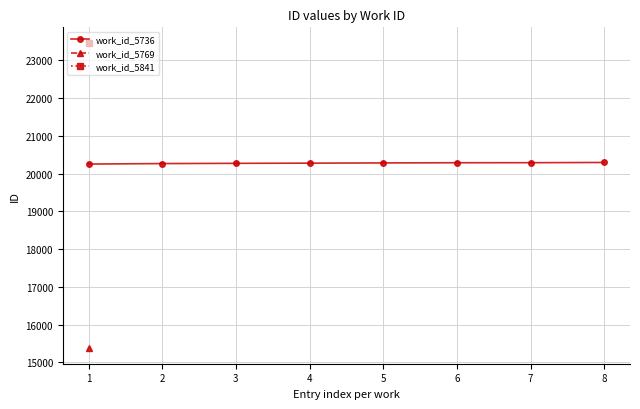

Rank the categories by value from lowest to highest.

0, 1, 2, 3, 4, 5, 6, 7